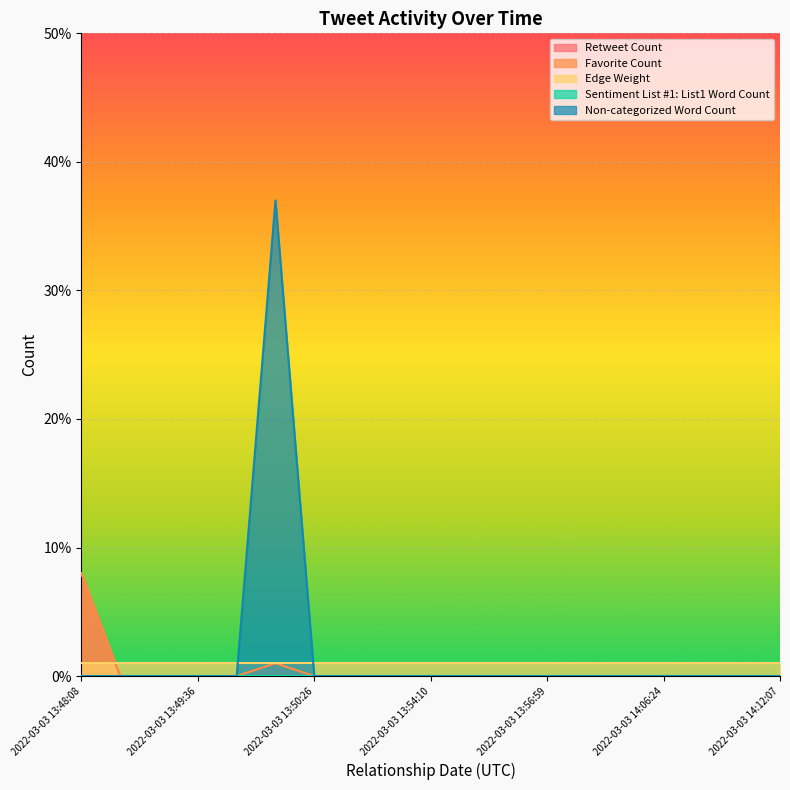

Is it true that Edge Weight equals 1 at 2022-03-03 13:49:36?

True